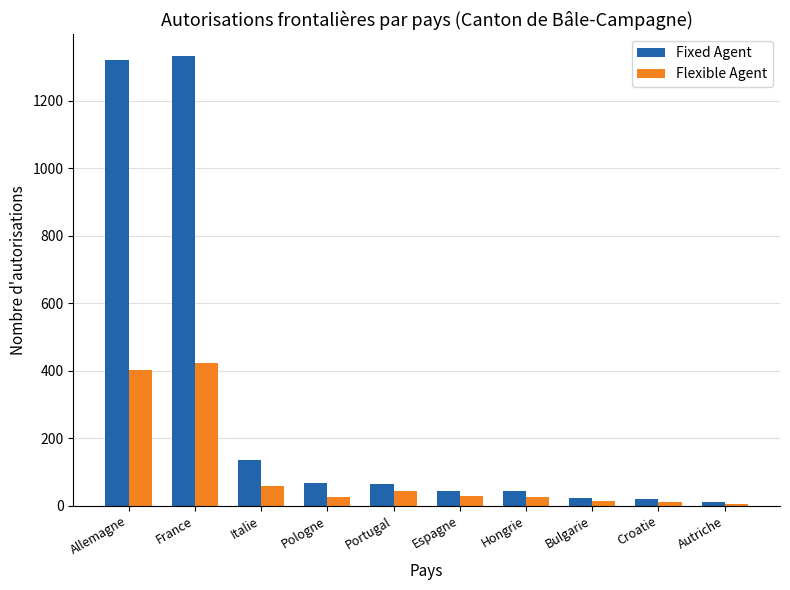

The value of Fixed Agent at Portugal is 64. True or false?

True